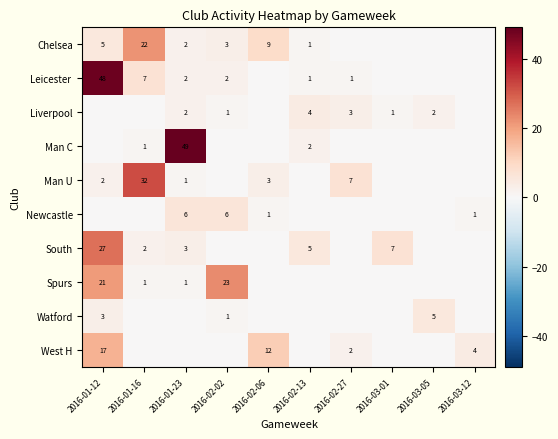

The value of Liverpool at 2016-01-23 is 4. True or false?

False